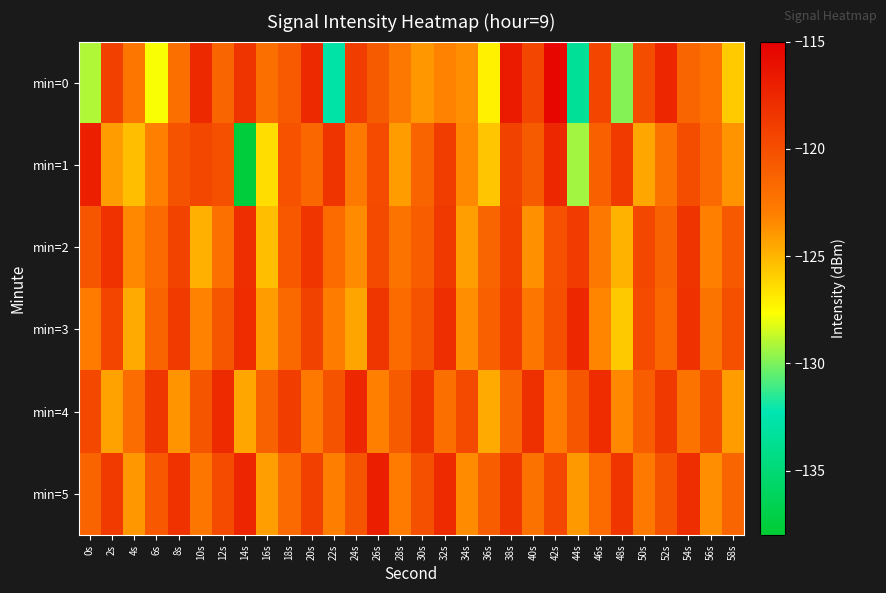

List the series in order of their peak value, lowest first.

min=2, min=3, min=4, min=1, min=5, min=0